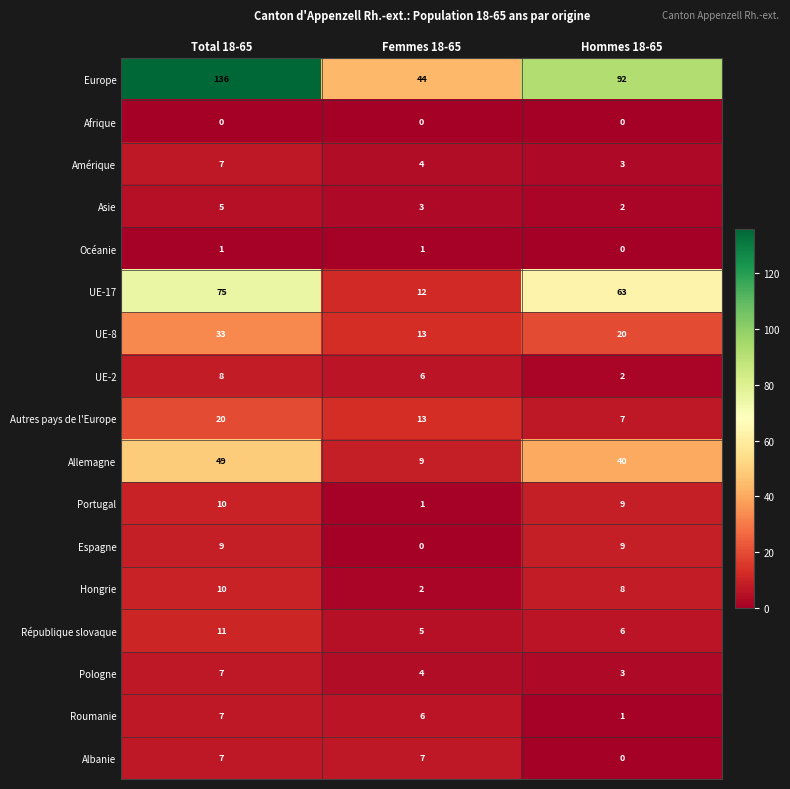

Which series changed the most between Femmes 18-65 and Hommes 18-65?

UE-17